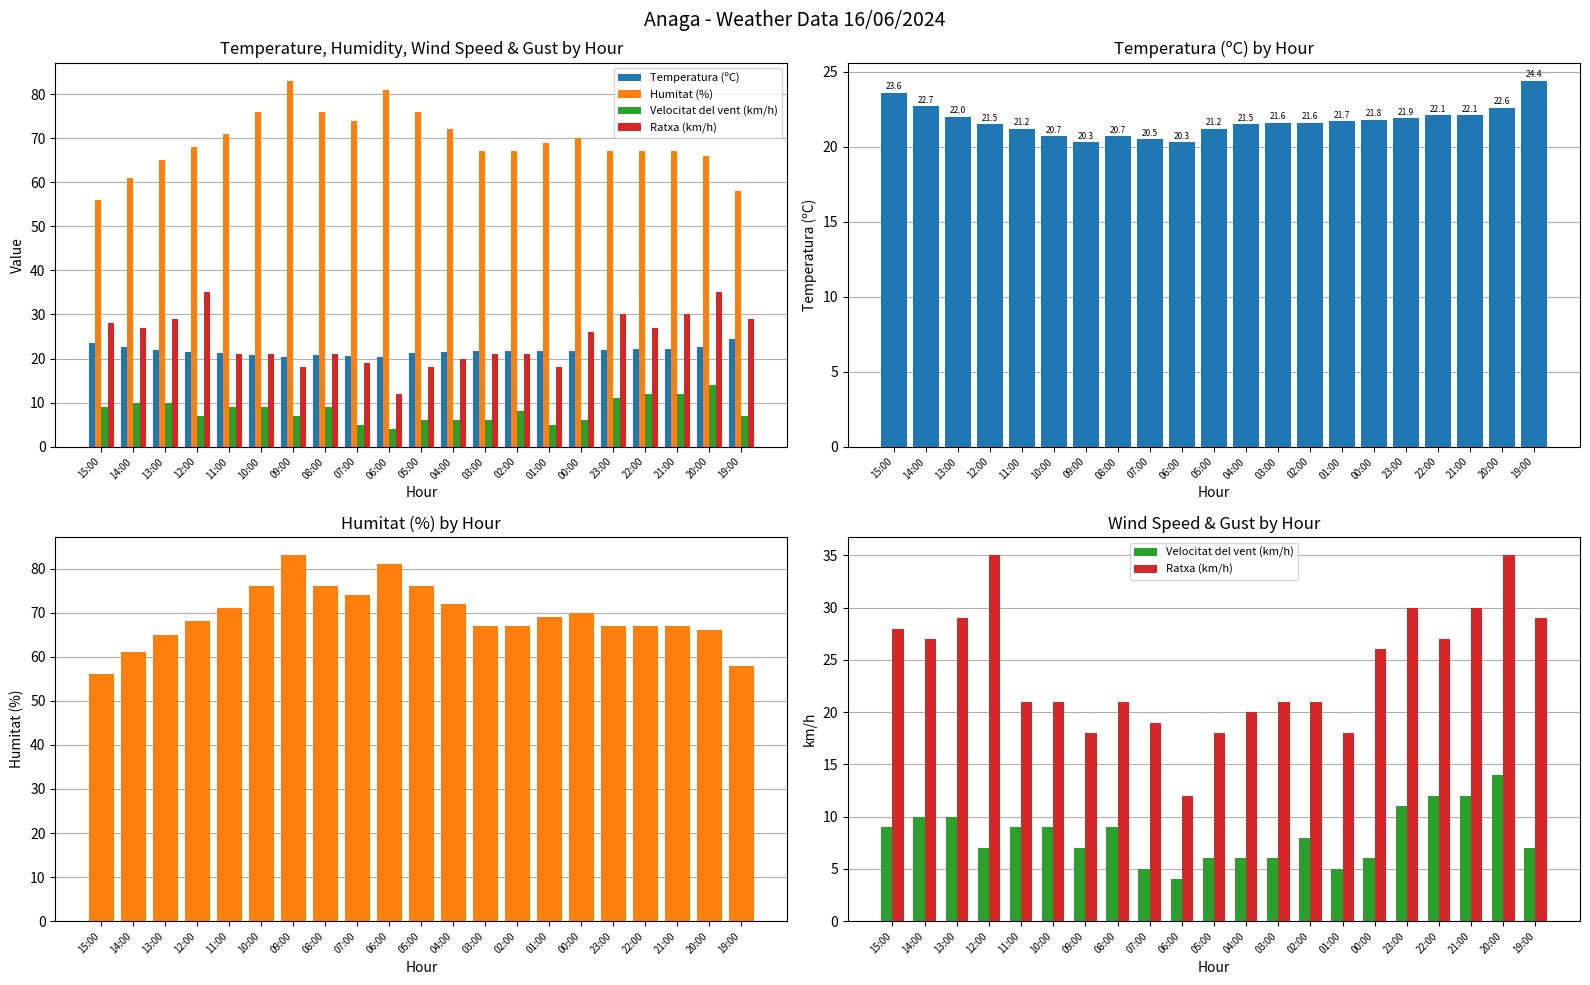

What is the total value across all series at 04:00?

119.5